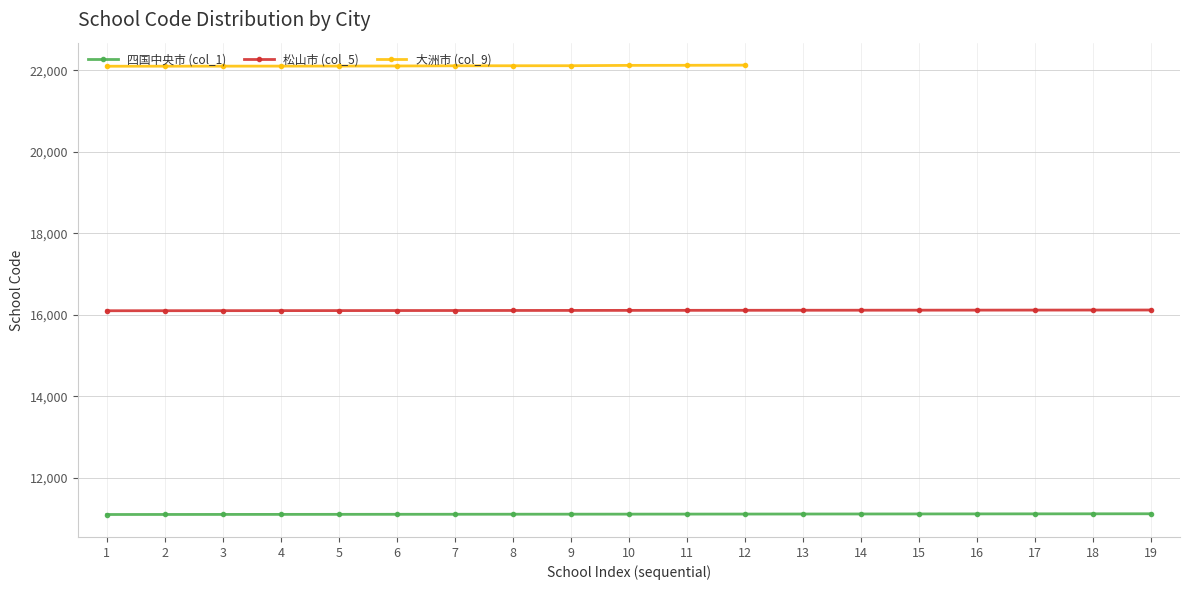

List the labels in order of 松山市 (col_5) value, smallest first.

1, 2, 3, 4, 5, 6, 7, 8, 9, 10, 11, 12, 13, 14, 15, 16, 17, 18, 19